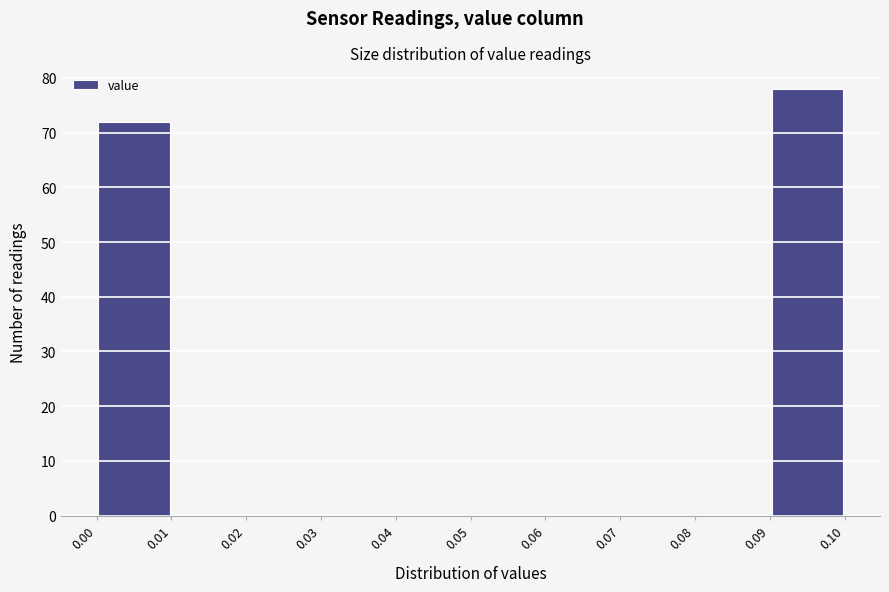

Reading left to right, transcribe this chart: for each bar, give the range it covers on the x-axis and its height. The values are not printed on the chart, so give them approximately, as read against the axis.

0.00 to 0.01: 72
0.01 to 0.02: 0
0.02 to 0.03: 0
0.03 to 0.04: 0
0.04 to 0.05: 0
0.05 to 0.06: 0
0.06 to 0.07: 0
0.07 to 0.08: 0
0.08 to 0.09: 0
0.09 to 0.10: 78